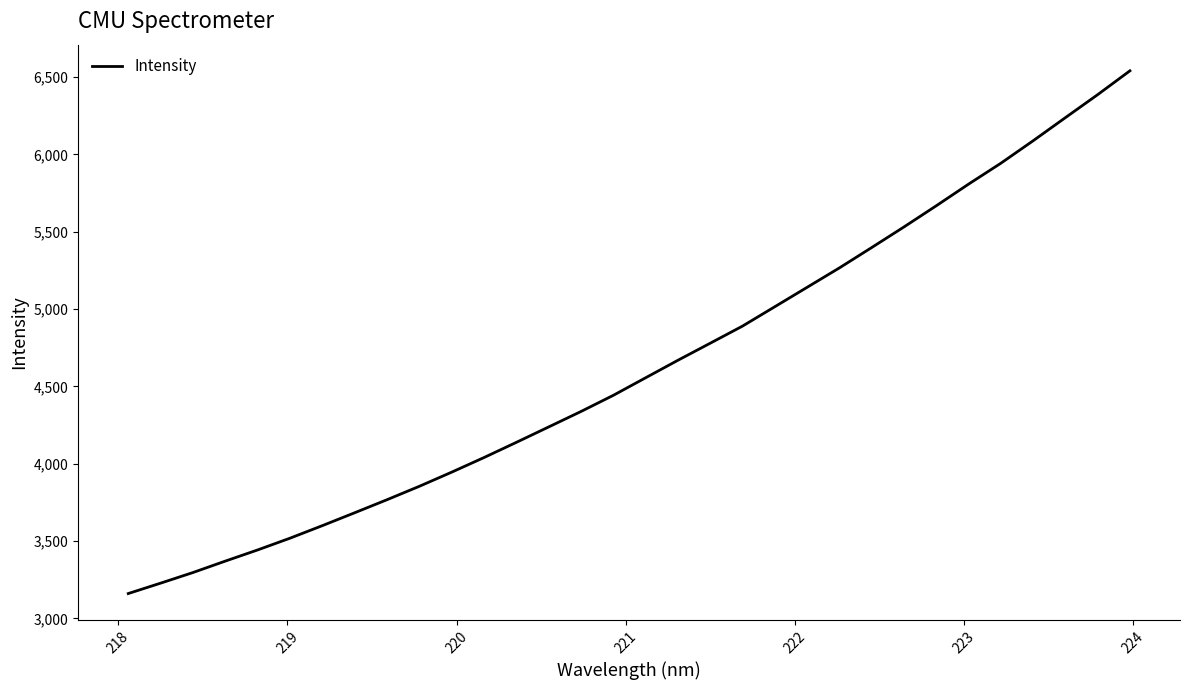

What is the smallest value displayed?

3160.4